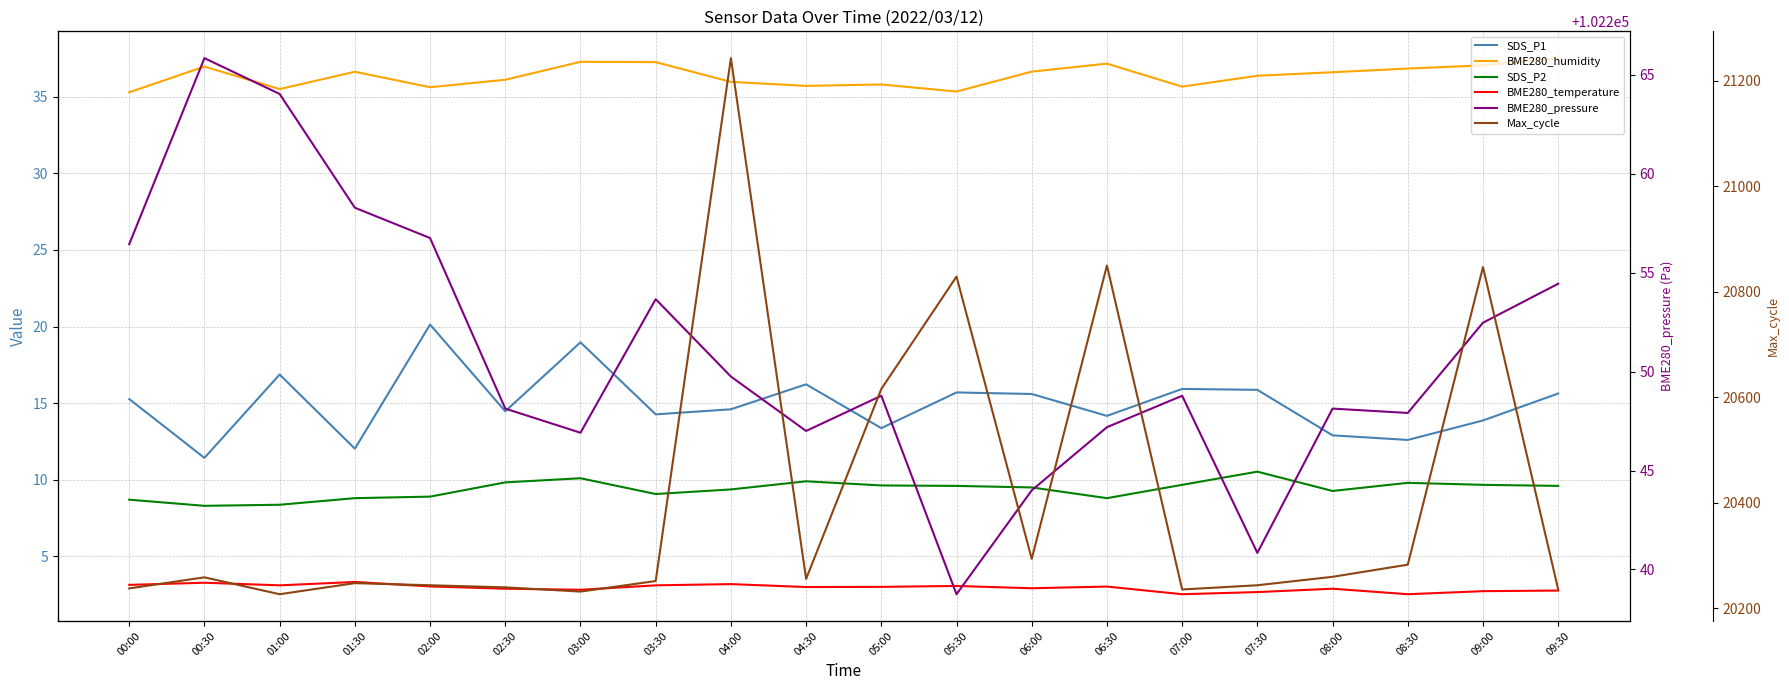

True or false: Max_cycle and BME280_pressure cross at least once.

False